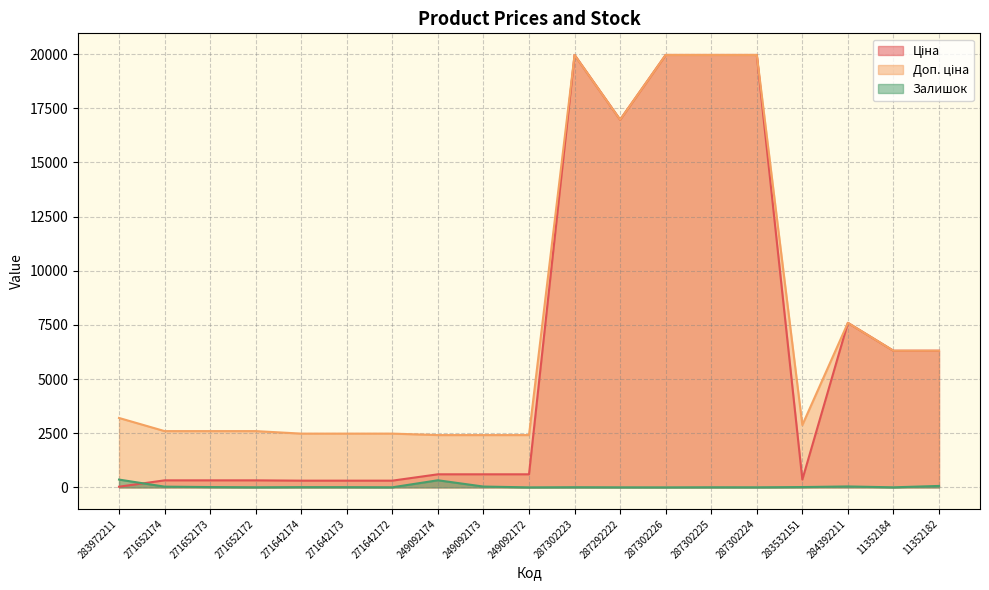

How many values in the Ціна series are below 603?

8